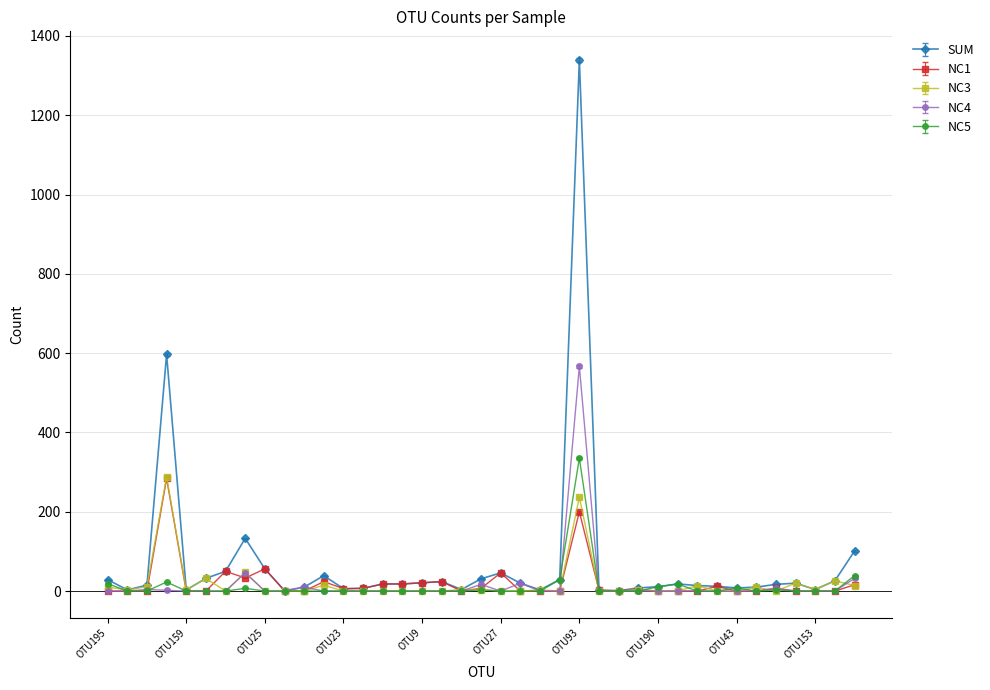

What is the minimum value for SUM?

1